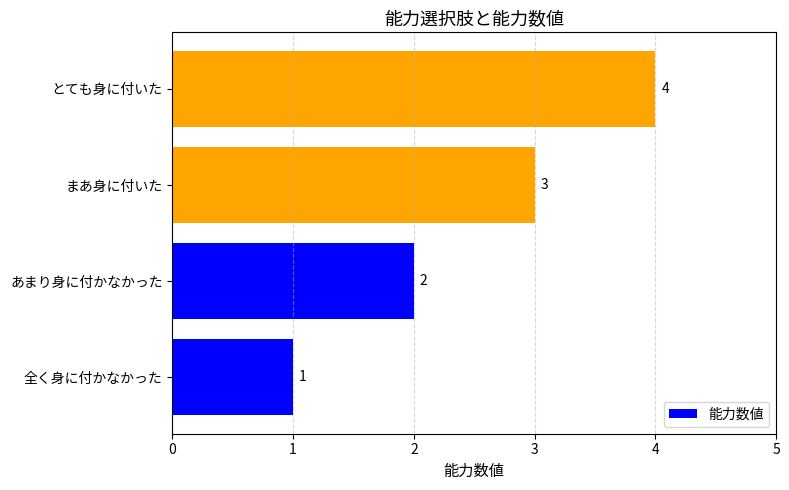

True or false: the data shows 1 at あまり身に付かなかった.

False